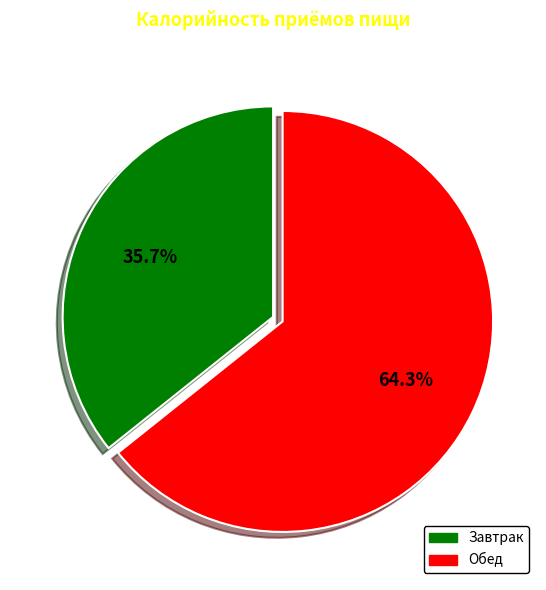

What percentage is NOT represented by Завтрак?

64.3%